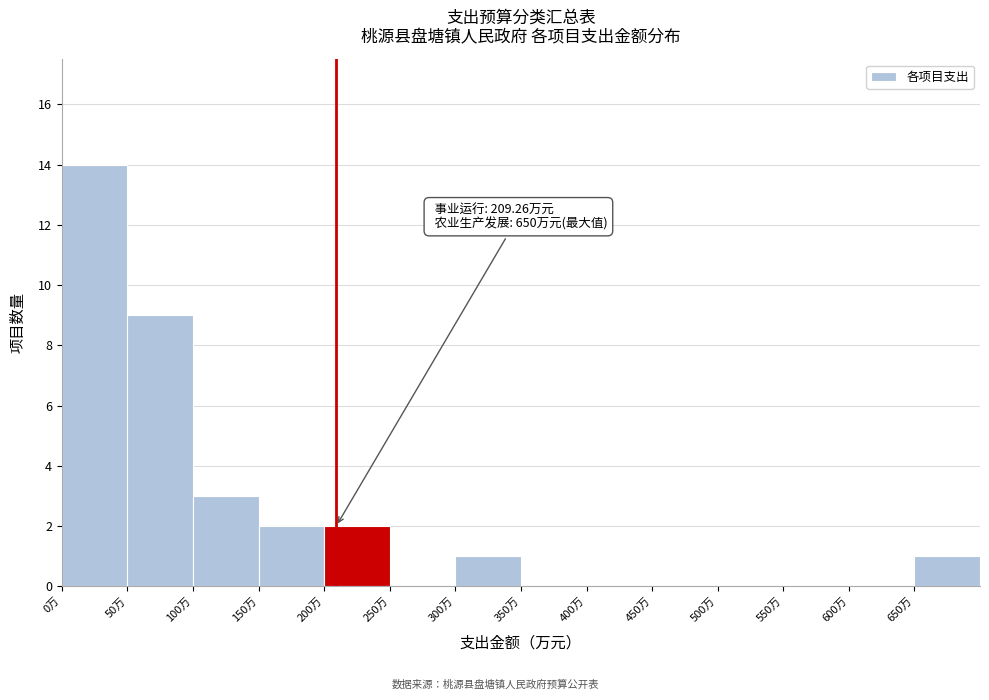

Which range on the x-axis has the tallest bar?

0 to 50